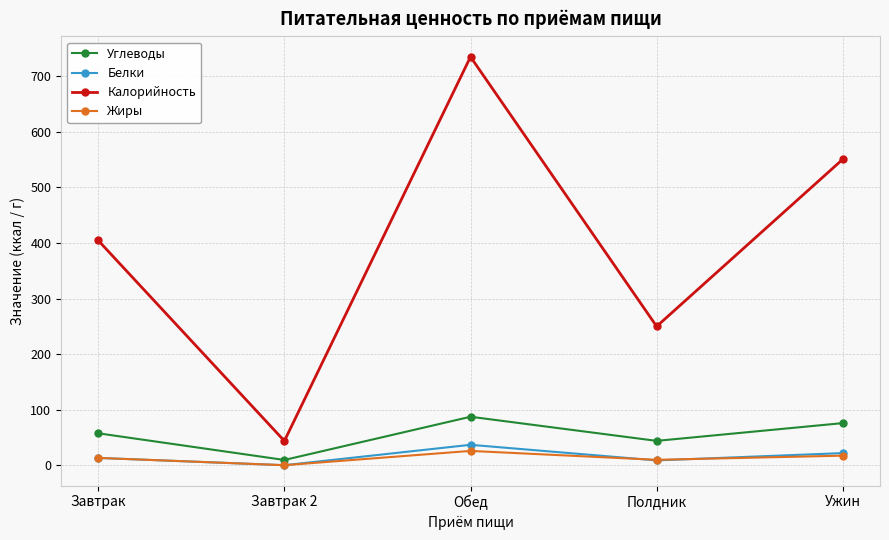

What is the highest value of the Белки series?

37.1